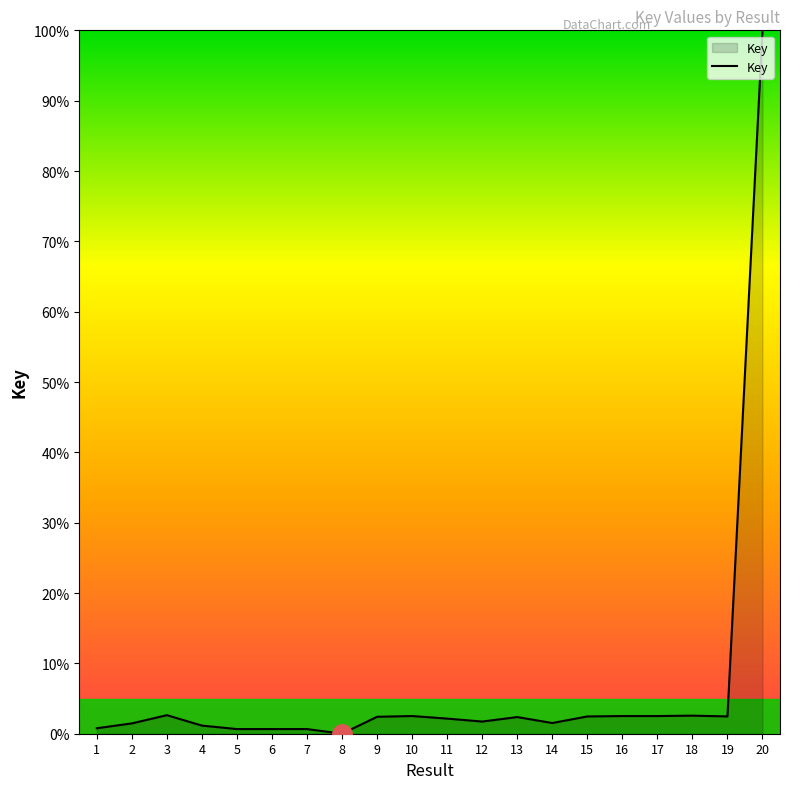

What is the difference between the second highest and minimum values?

2.6